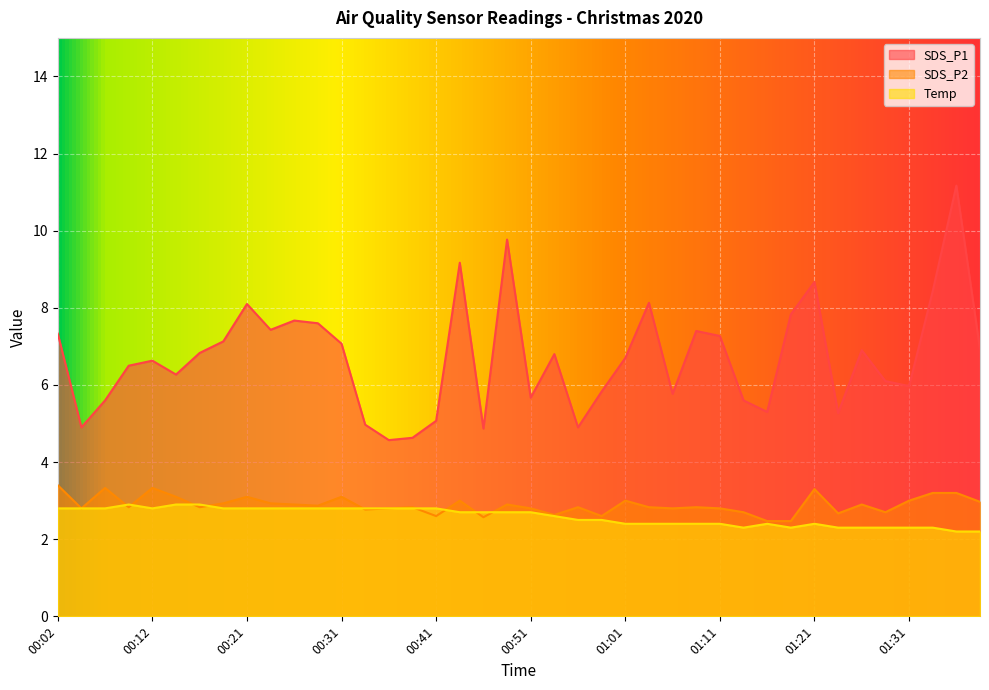

What is the label of the 29th point from the left?

01:11